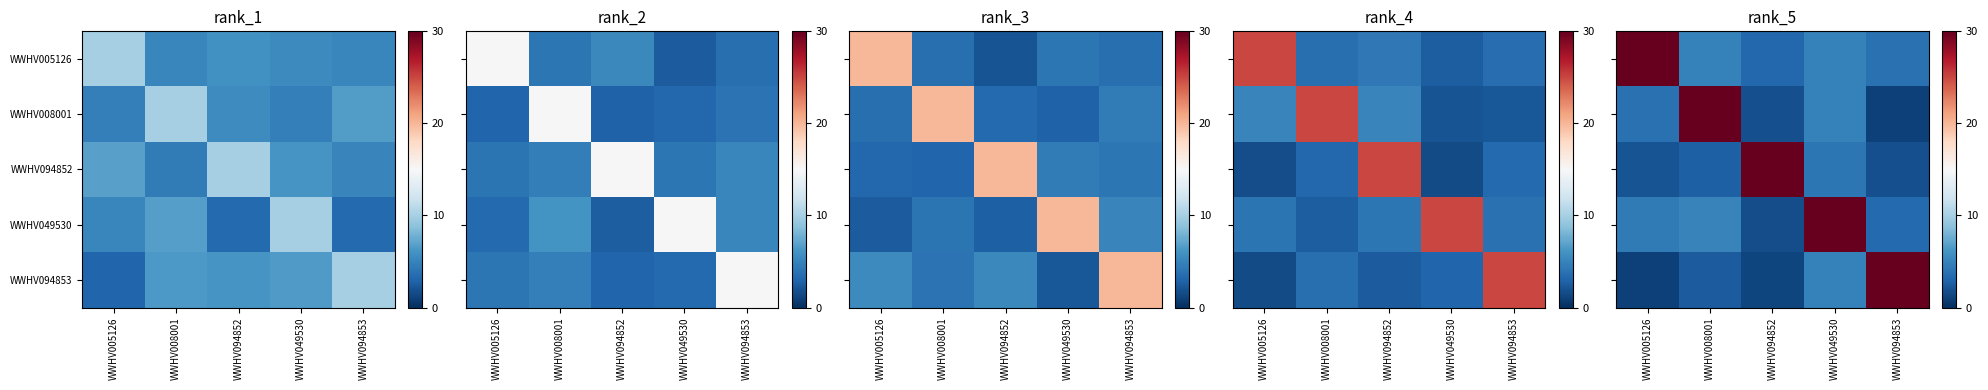

Which category has the highest value in the row_0 series?

WWHV005126